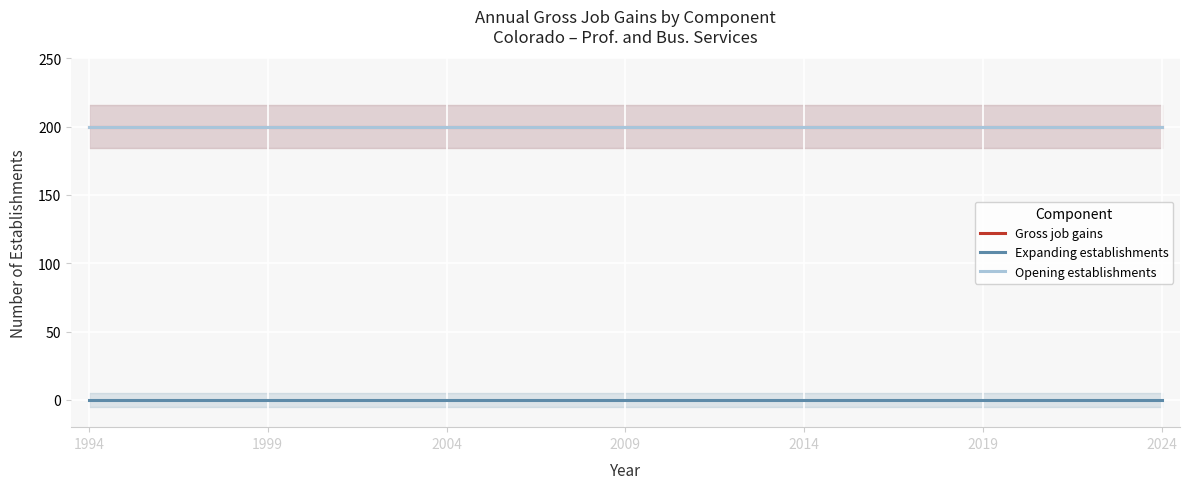

What is the highest value of the Gross job gains series?

200